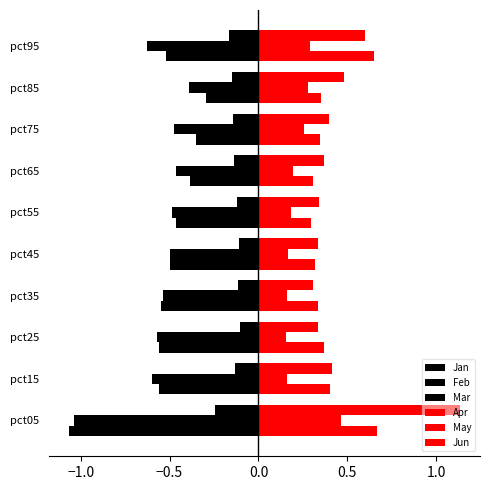

Count the number of data series in this chart.

6